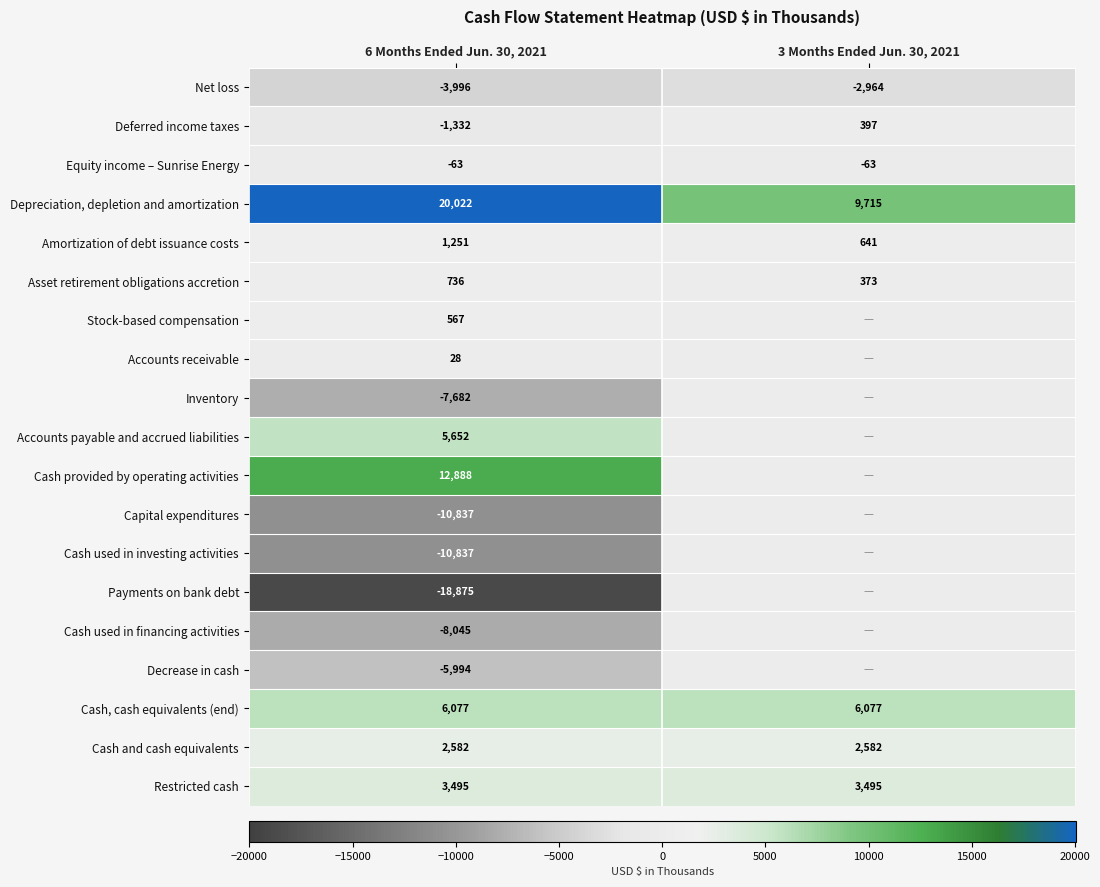

What is the sum of all Cash and cash equivalents values?

5164